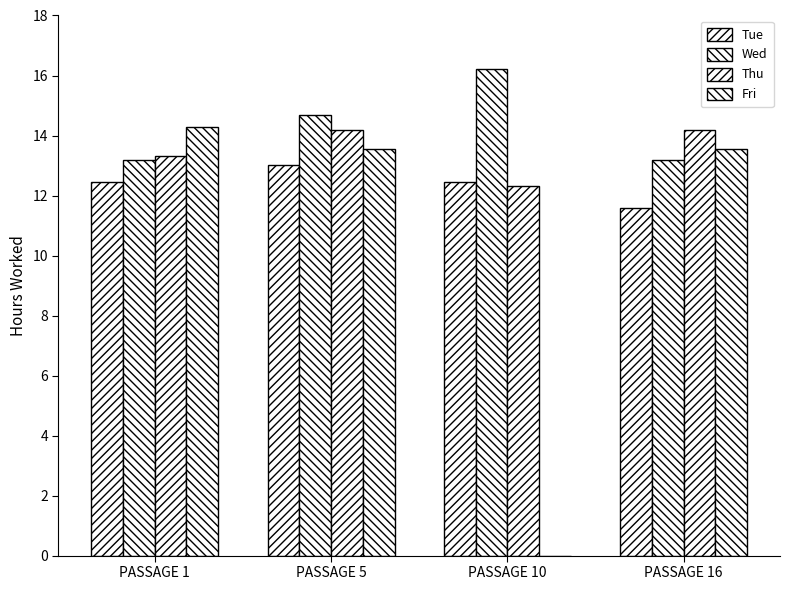

At how many categories does at least one series exceed 5?

4